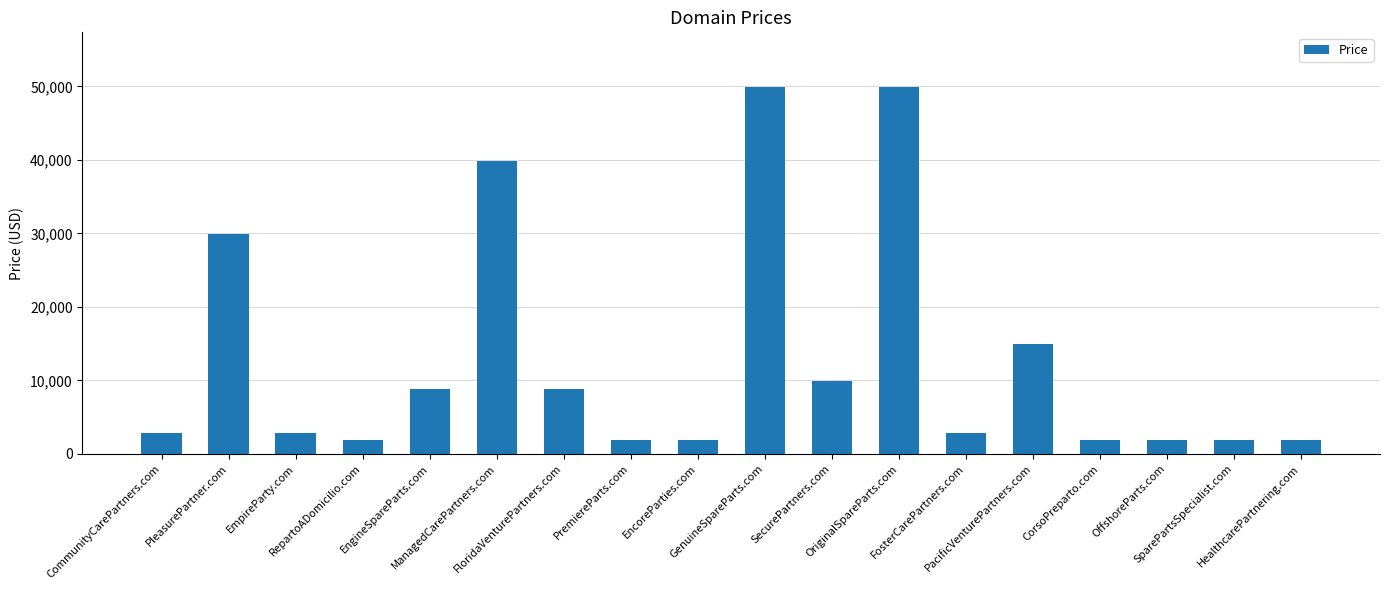

True or false: the data shows 13141 at FloridaVenturePartners.com.

False